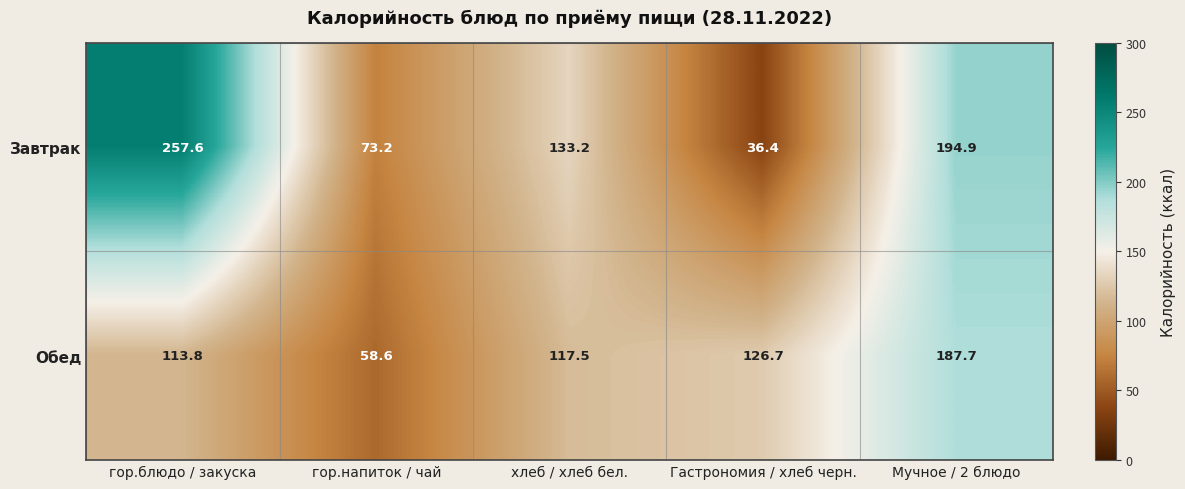

Between хлеб / хлеб бел. and Гастрономия / хлеб черн., which series saw the biggest shift?

Завтрак